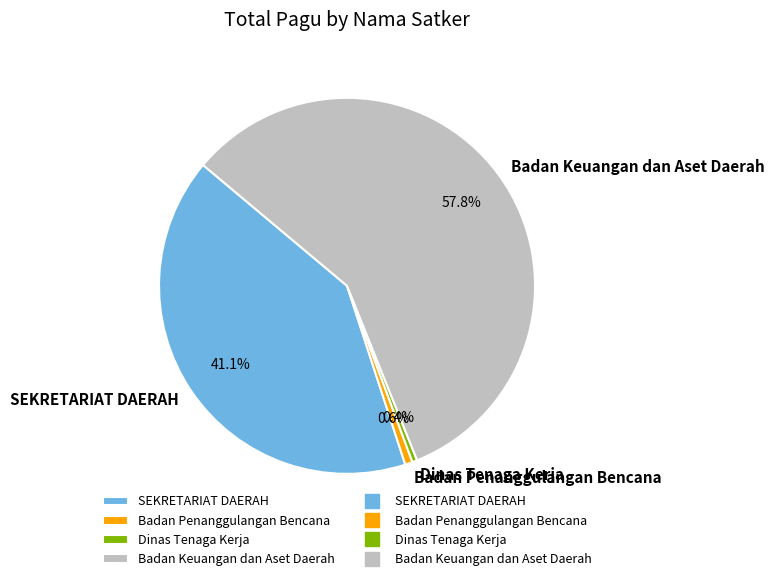

Which slice is the largest?

Badan Keuangan dan Aset Daerah